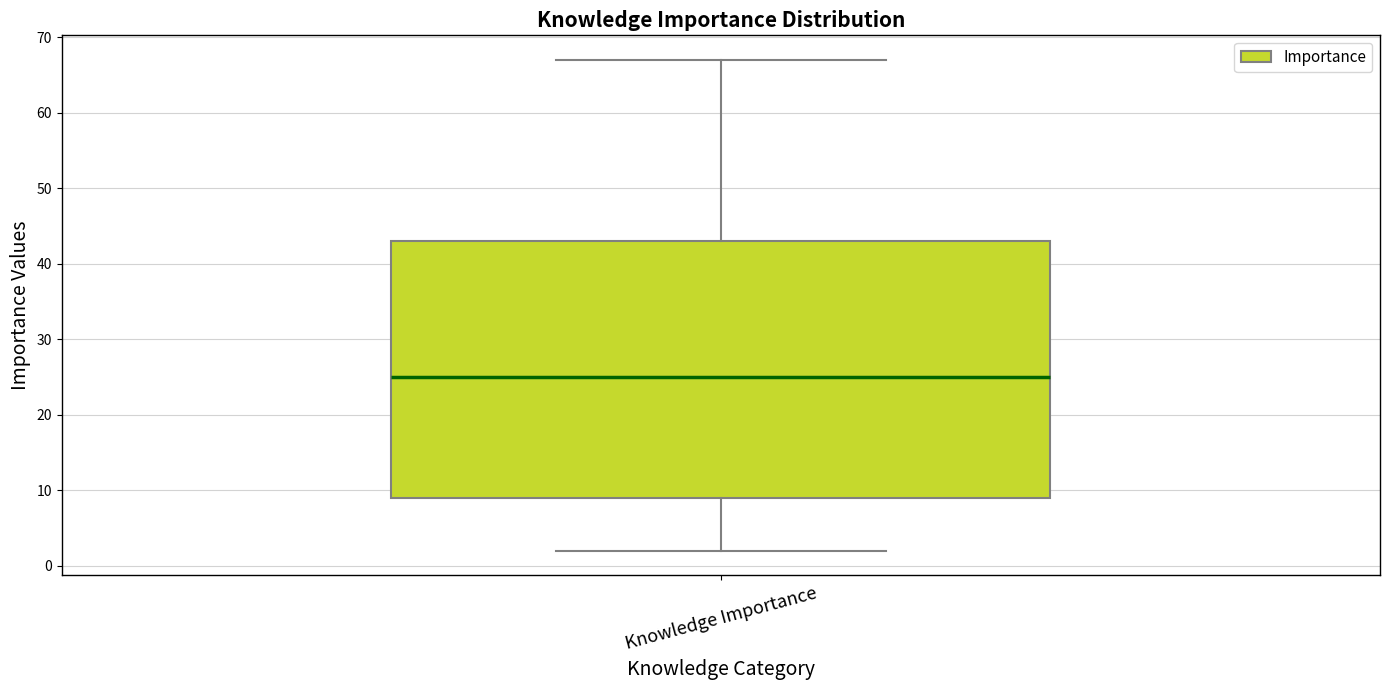

Transcribe this box plot: give where the median line is, the range the box spans, and where the two whiskers end, as read against the y-axis. The values are not printed on the chart, so give them approximately, as read against the axis.

median 25, box 9 to 43, whiskers 2 to 67